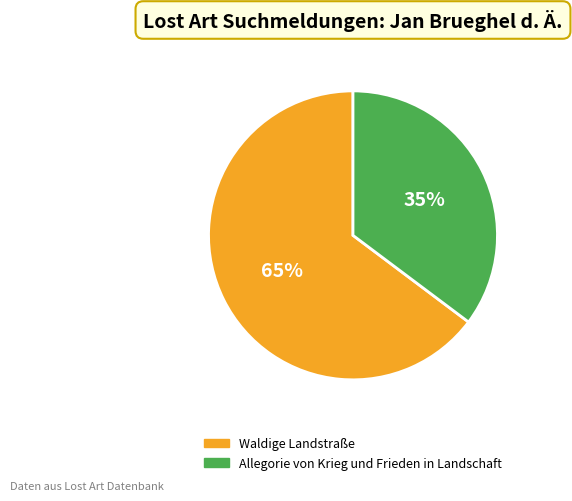

To the nearest percent, what is the combined percentage of Allegorie von Krieg und Frieden in Landschaft and Waldige Landstraße?

100%